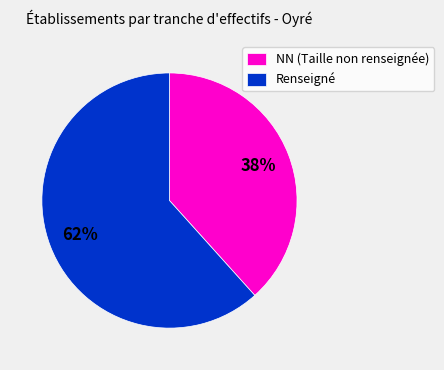

Does NN (Taille non renseignée) represent more than half of the total?

No